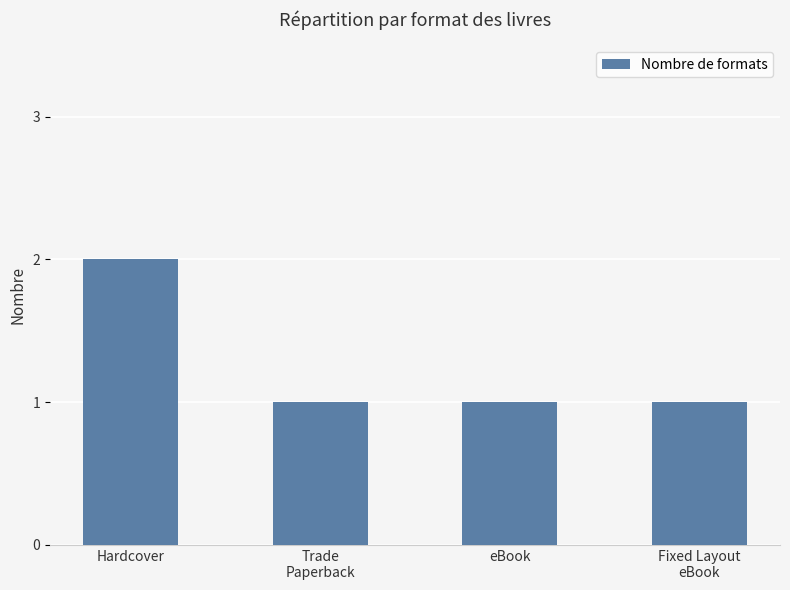

What is the change in value from Hardcover to Fixed Layout
eBook?

-1